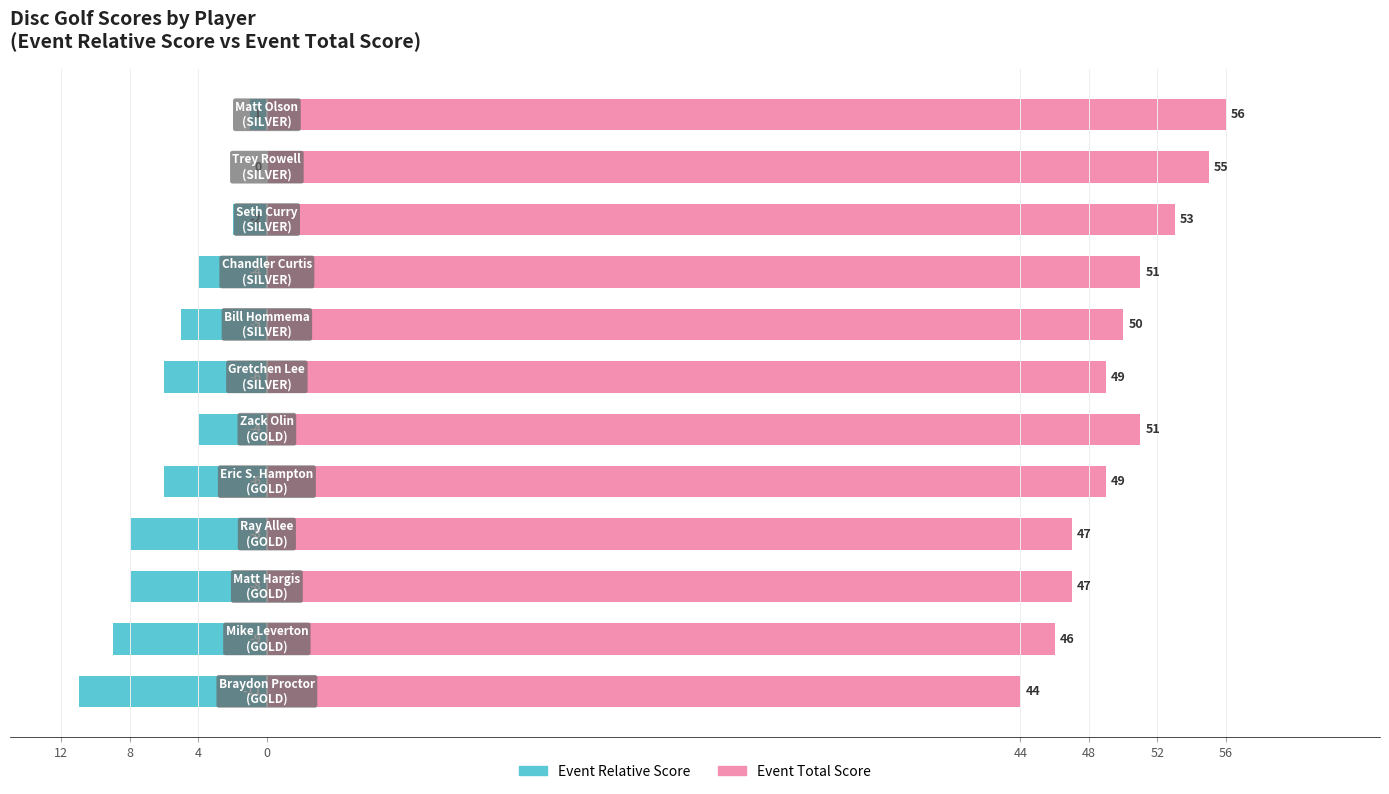

Reading left to right, extract all data points from this chart.

event_relative_score: -11	-9	-8	-8	-6	-4	-6	-5	-4	-2	0	-1
event_total_score: 44	46	47	47	49	51	49	50	51	53	55	56